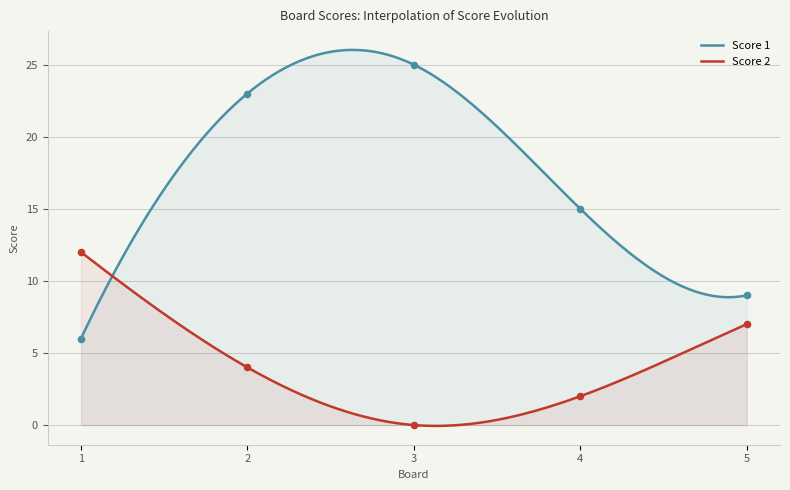

What are all the series names shown in the legend?

Score 1, Score 2